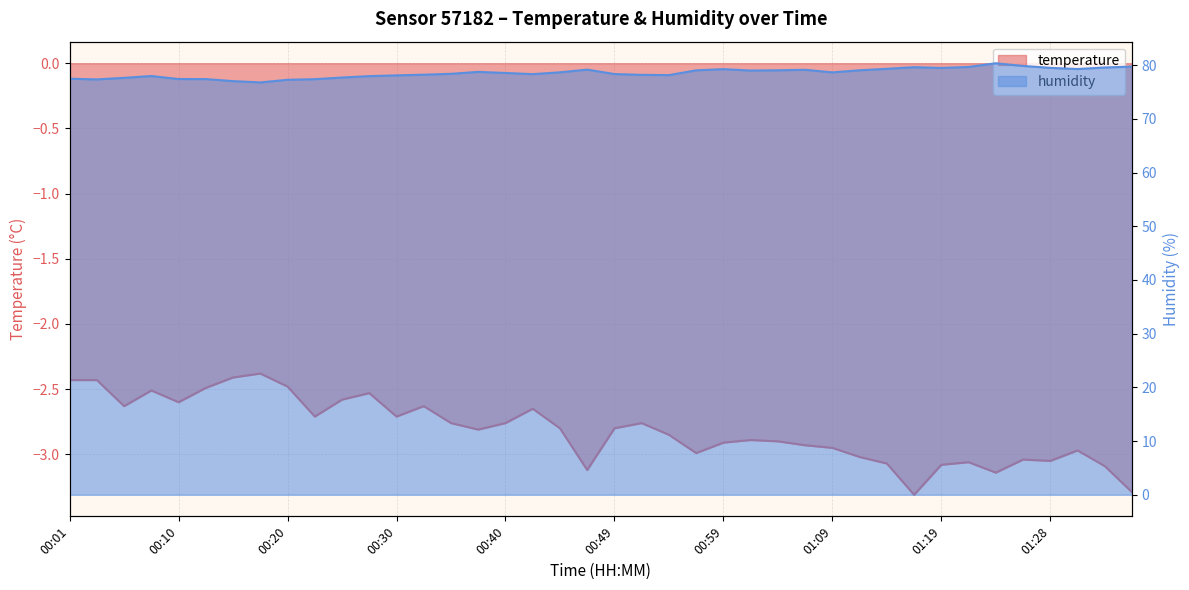

Reading right to left, what are all the values shown in this chart?

temperature: 01:36=-3.3	01:33=-3.1	01:31=-3.0	01:28=-3.0	01:26=-3.0	01:23=-3.1	01:21=-3.1	01:19=-3.1	01:16=-3.3	01:14=-3.1	01:11=-3.0	01:09=-3.0	01:07=-2.9	01:04=-2.9	01:02=-2.9	00:59=-2.9	00:57=-3.0	00:54=-2.9	00:52=-2.8	00:49=-2.8	00:47=-3.1	00:45=-2.8	00:42=-2.6	00:40=-2.8	00:37=-2.8	00:35=-2.8	00:32=-2.6	00:30=-2.7	00:27=-2.5	00:25=-2.6	00:22=-2.7	00:20=-2.5	00:18=-2.4	00:15=-2.4	00:13=-2.5	00:10=-2.6	00:08=-2.5	00:05=-2.6	00:03=-2.4	00:01=-2.4
humidity: 01:36=79.7	01:33=79.6	01:31=79.3	01:28=79.5	01:26=79.9	01:23=80.4	01:21=79.7	01:19=79.5	01:16=79.6	01:14=79.3	01:11=79.0	01:09=78.7	01:07=79.1	01:04=79.0	01:02=79.0	00:59=79.3	00:57=79.0	00:54=78.2	00:52=78.2	00:49=78.3	00:47=79.2	00:45=78.7	00:42=78.3	00:40=78.5	00:37=78.8	00:35=78.4	00:32=78.2	00:30=78.1	00:27=78.0	00:25=77.7	00:22=77.4	00:20=77.3	00:18=76.8	00:15=77.0	00:13=77.4	00:10=77.4	00:08=78.0	00:05=77.6	00:03=77.3	00:01=77.5